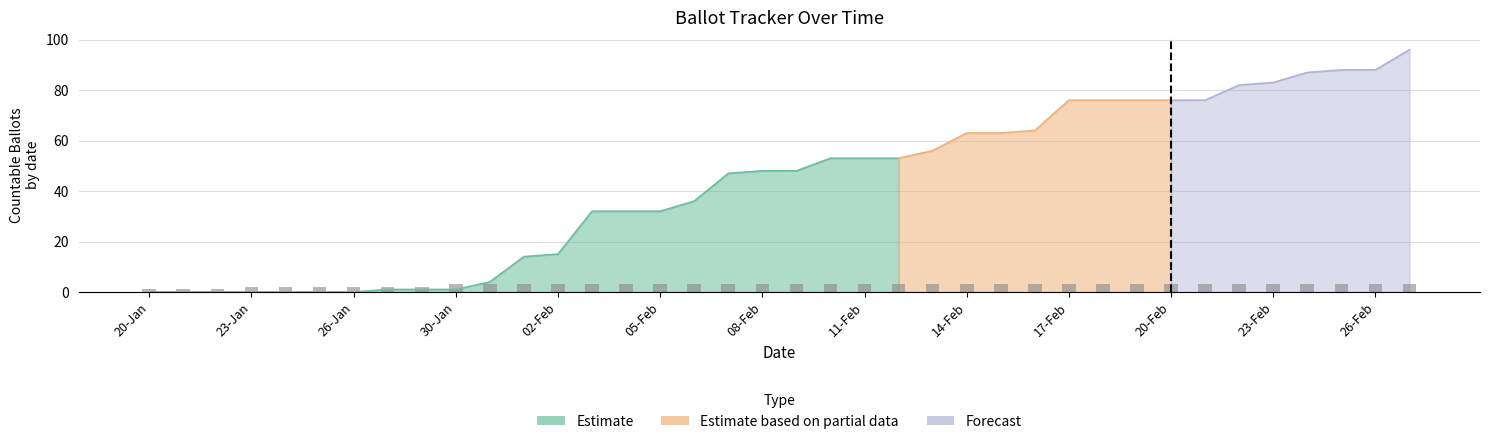

Which label corresponds to the smallest value in the chart?

20-Jan